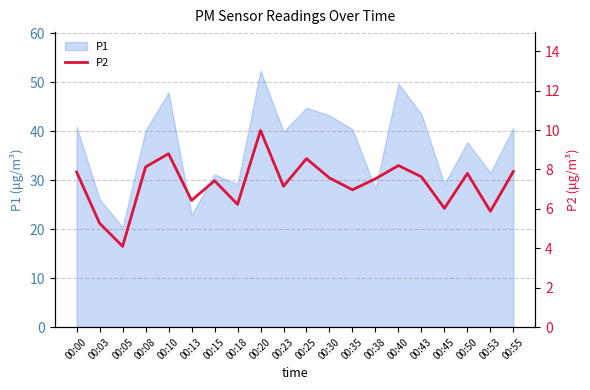

The chart shows a value of 1.8 at 00:35. True or false?

False